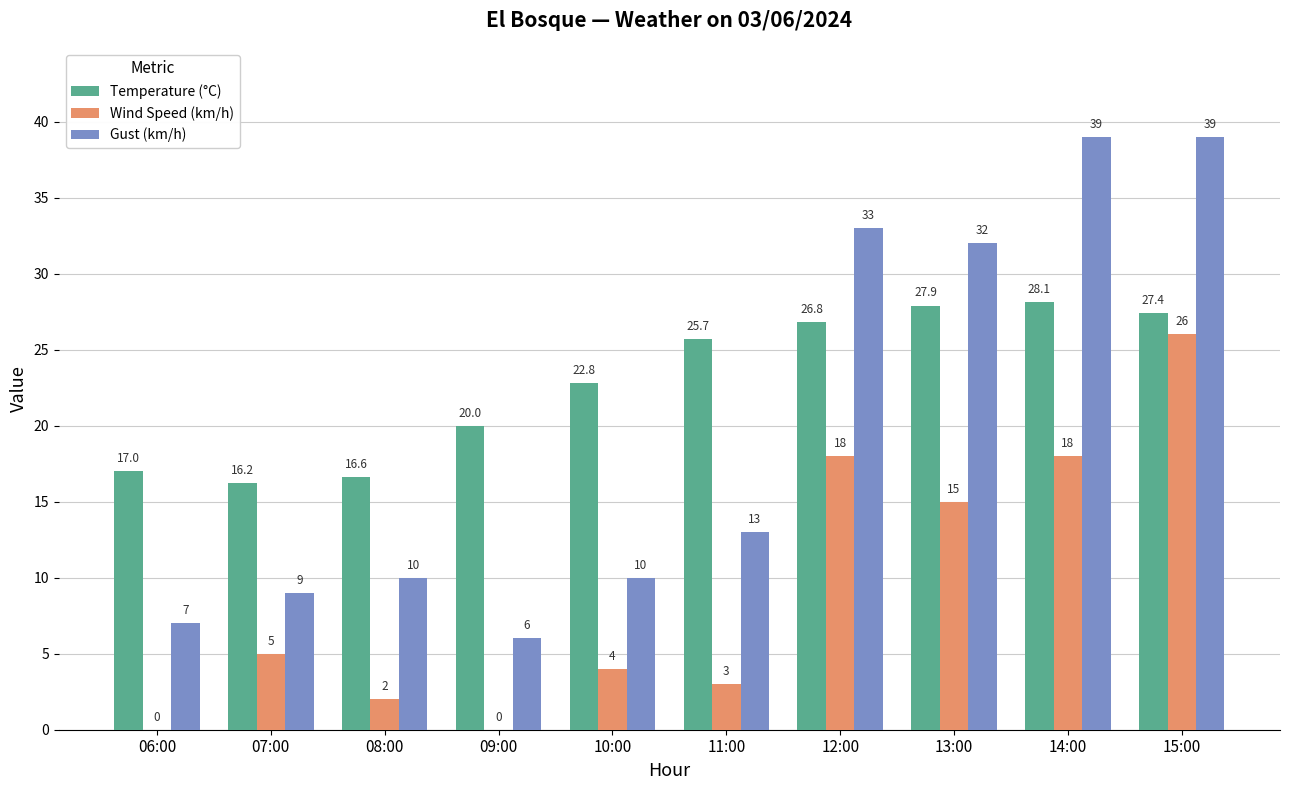

How many series are shown in this chart?

3